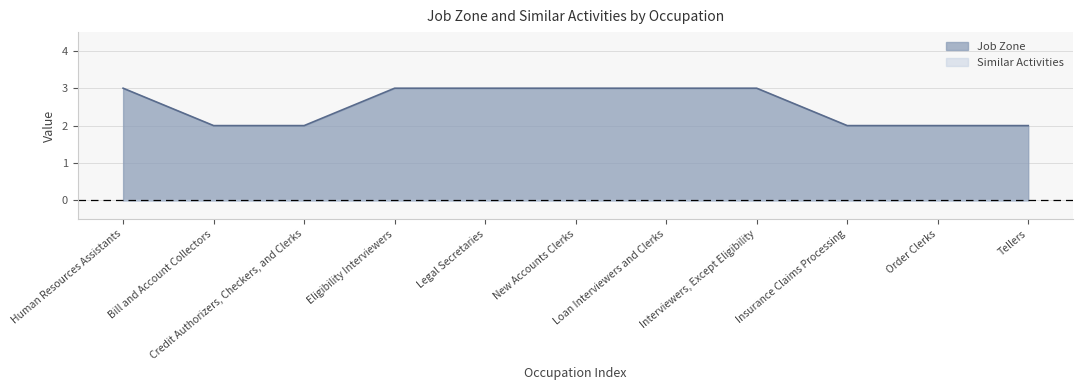

Rank the categories by value from highest to lowest.

Human Resources Assistants, Eligibility Interviewers, Legal Secretaries, New Accounts Clerks, Loan Interviewers and Clerks, Interviewers, Except Eligibility, Bill and Account Collectors, Credit Authorizers, Checkers, and Clerks, Insurance Claims Processing, Order Clerks, Tellers